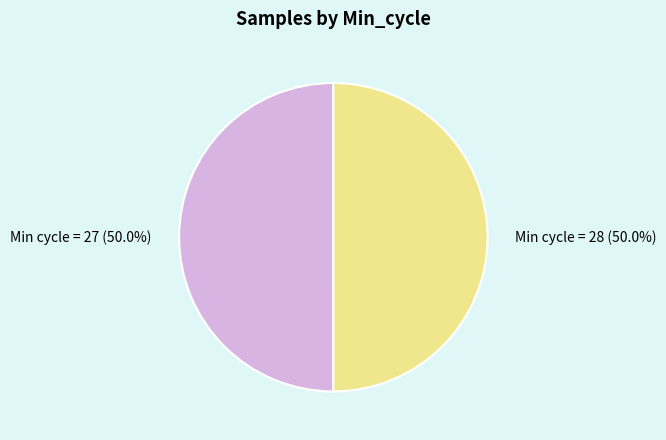

Count the number of slices in the pie.

2